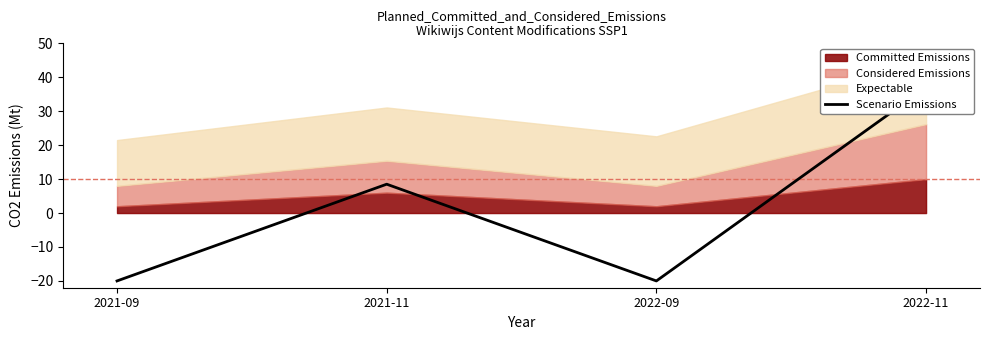

How many values are above zero?

2